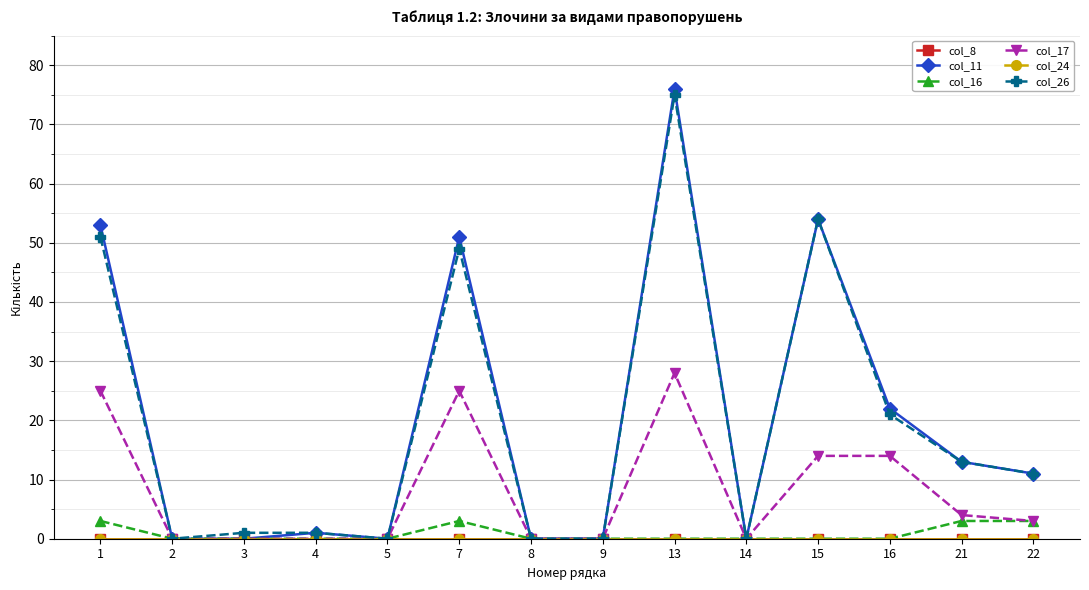

The value of col_16 at 1 is 3. True or false?

True